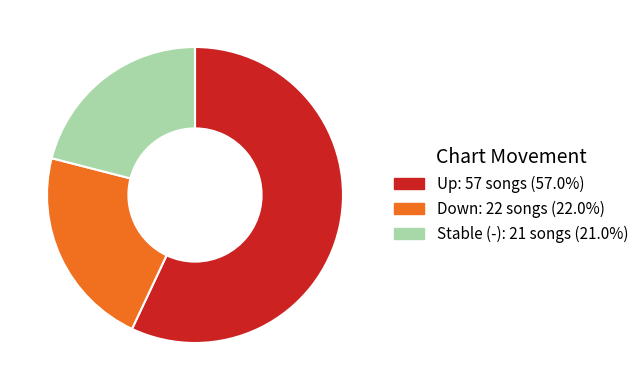

Combined, do Up: 57 songs (57.0%) and Down: 22 songs (22.0%) account for over 50%?

Yes